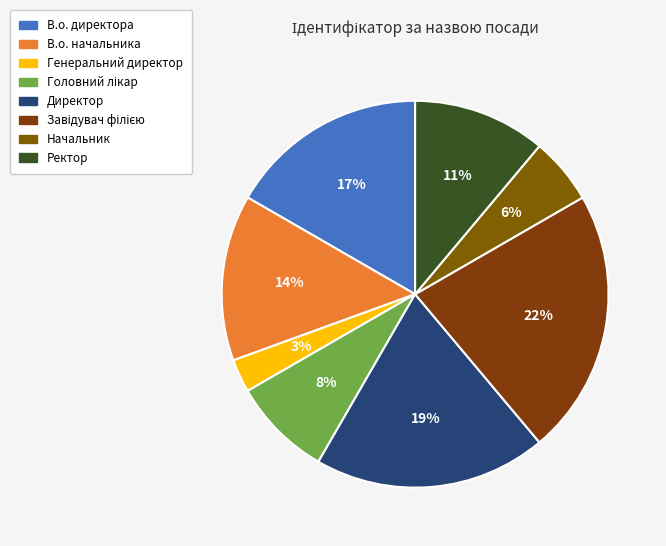

Which category has the biggest portion of the pie?

Завідувач філією